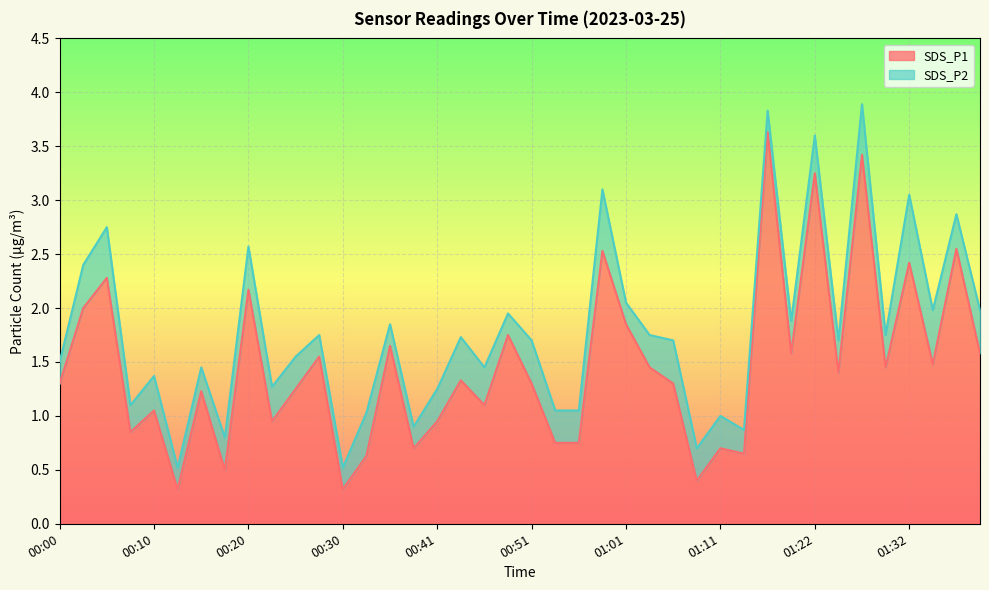

What is the difference between the maximum and minimum values?

3.3